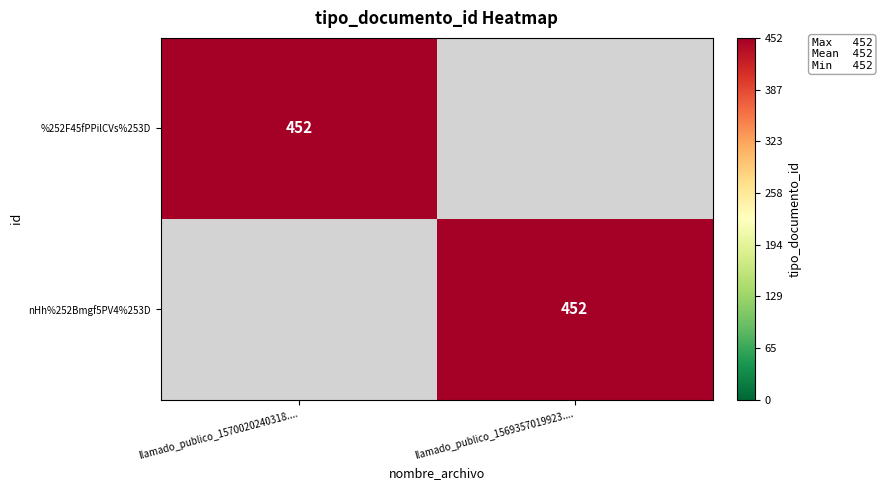

Between llamado_publico_1569357019923.... and llamado_publico_1570020240318...., which is larger?

llamado_publico_1570020240318....